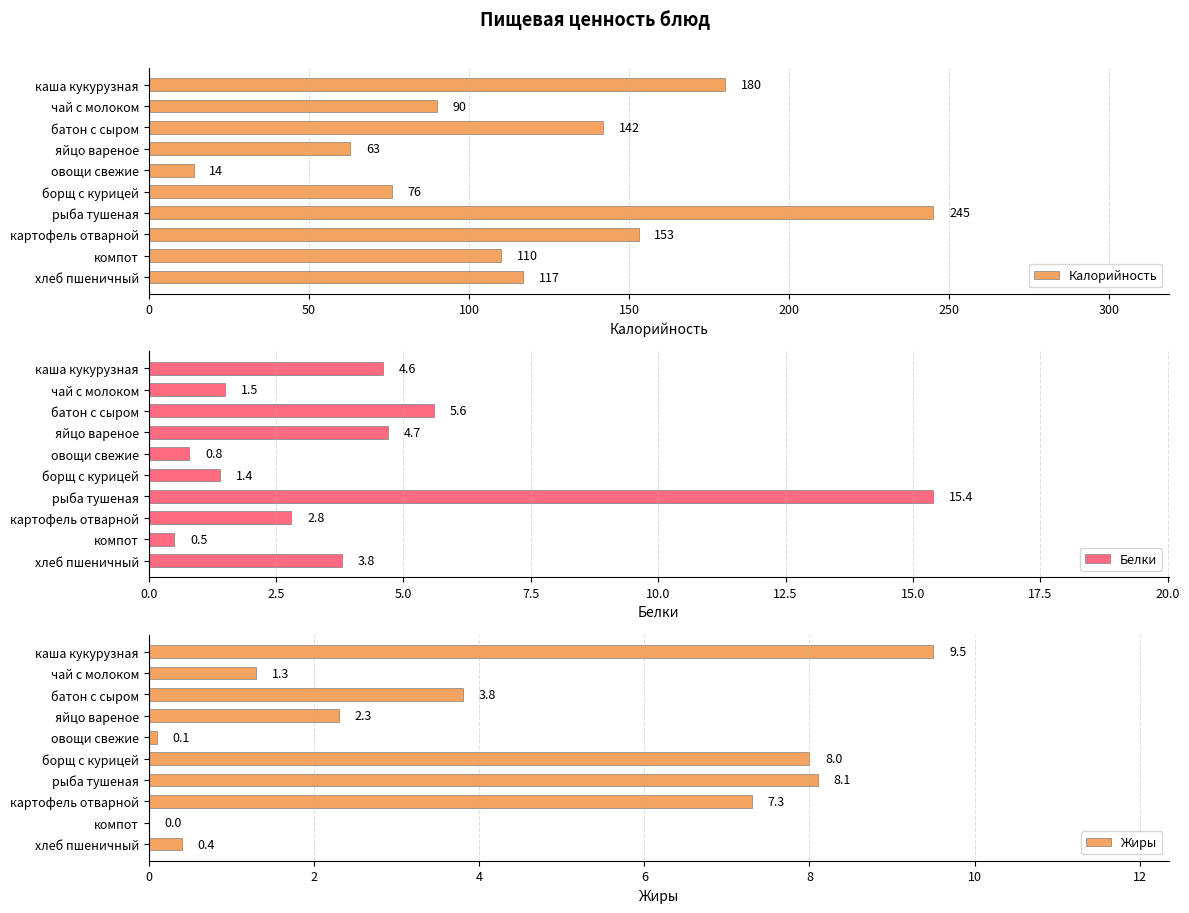

The value of Белки at картофель отварной is 4.9. True or false?

False